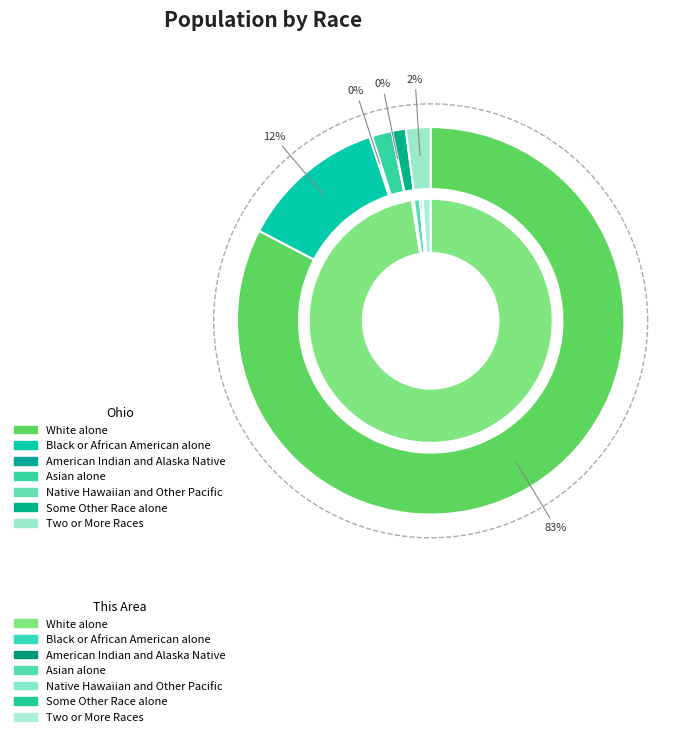

What percentage is the Asian alone slice, to the nearest percent?

2%